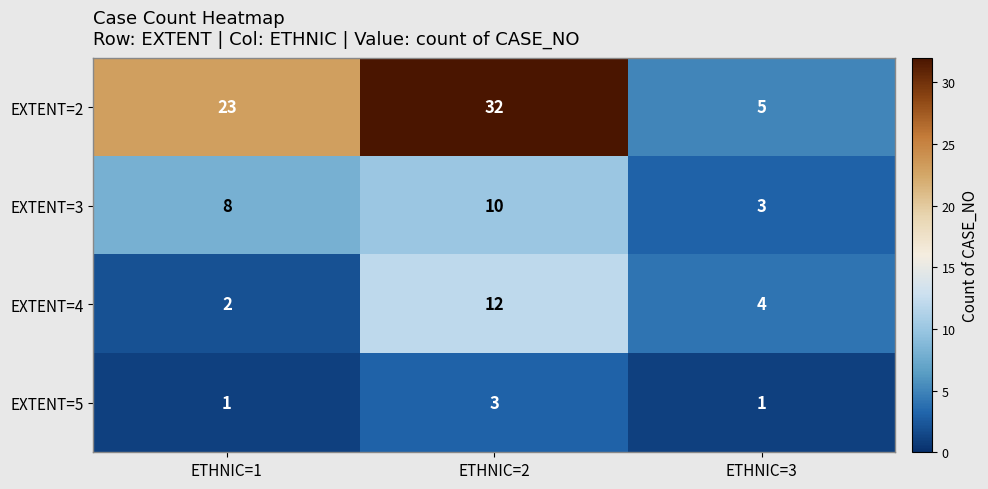

Which series has the largest range (max minus min)?

EXTENT=2